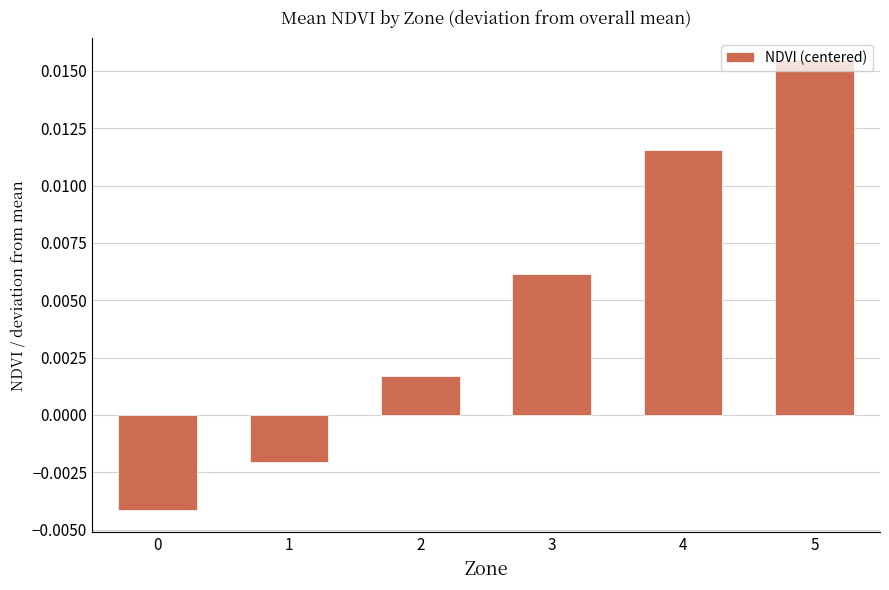

Between 5 and 4, which is larger?

5